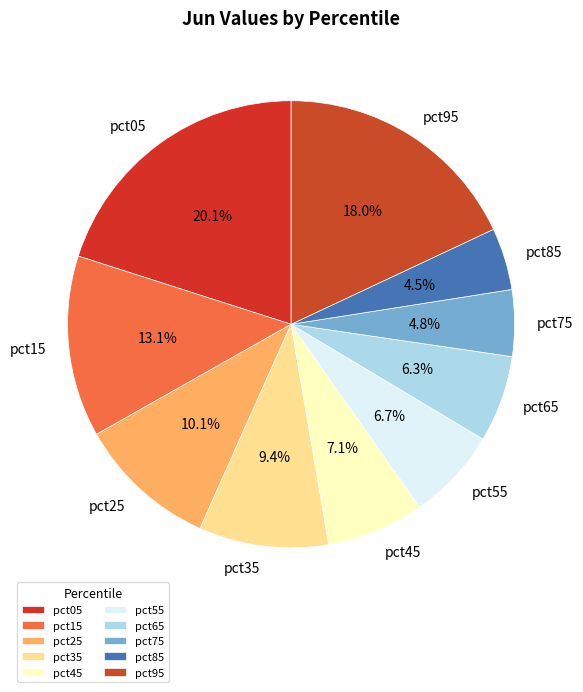

Count the number of slices in the pie.

10